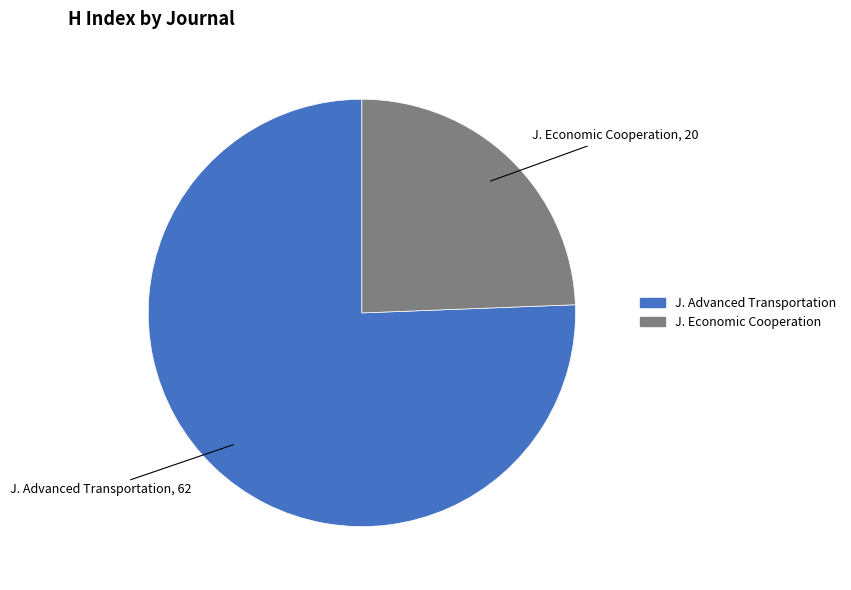

Which slice represents more than half of the pie?

J. Advanced Transportation